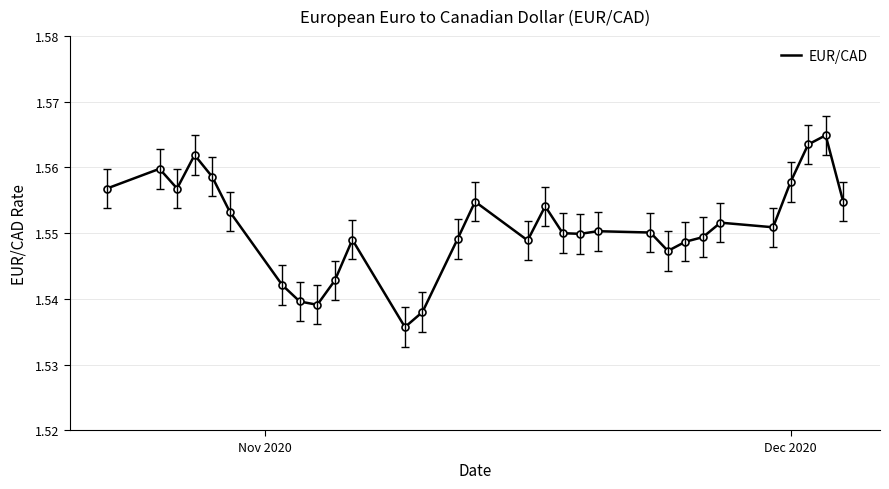

How many lines are shown in the chart?

1